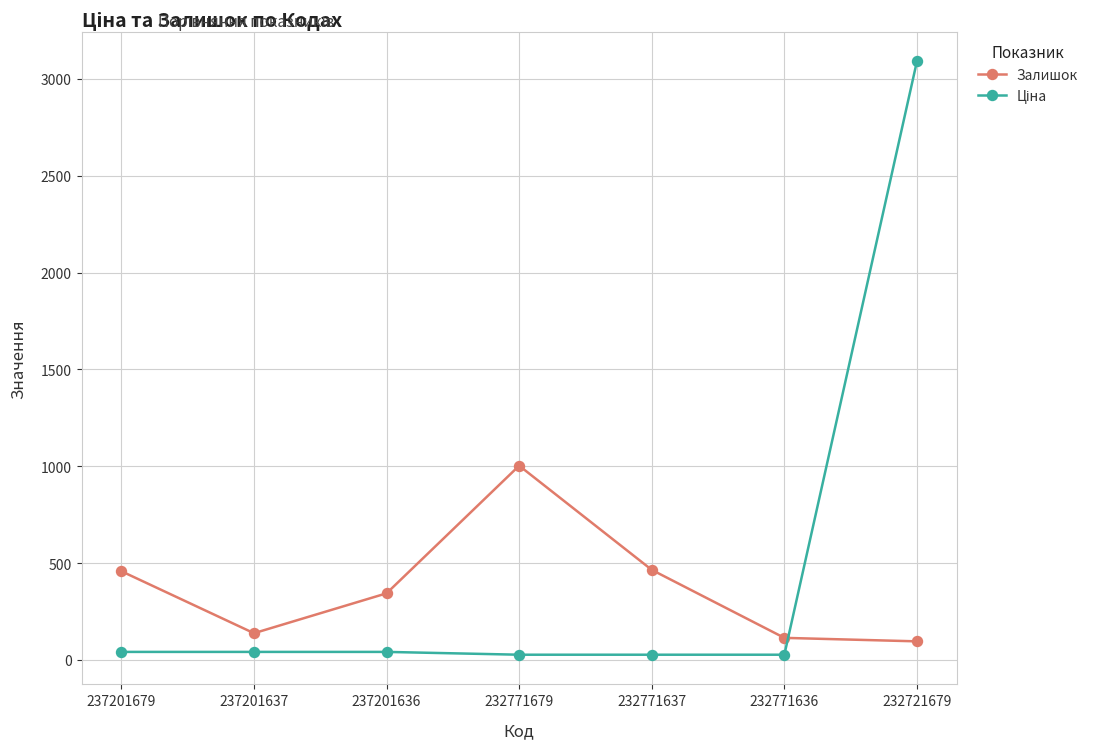

What is the total value across all series at 232721679?

3187.2